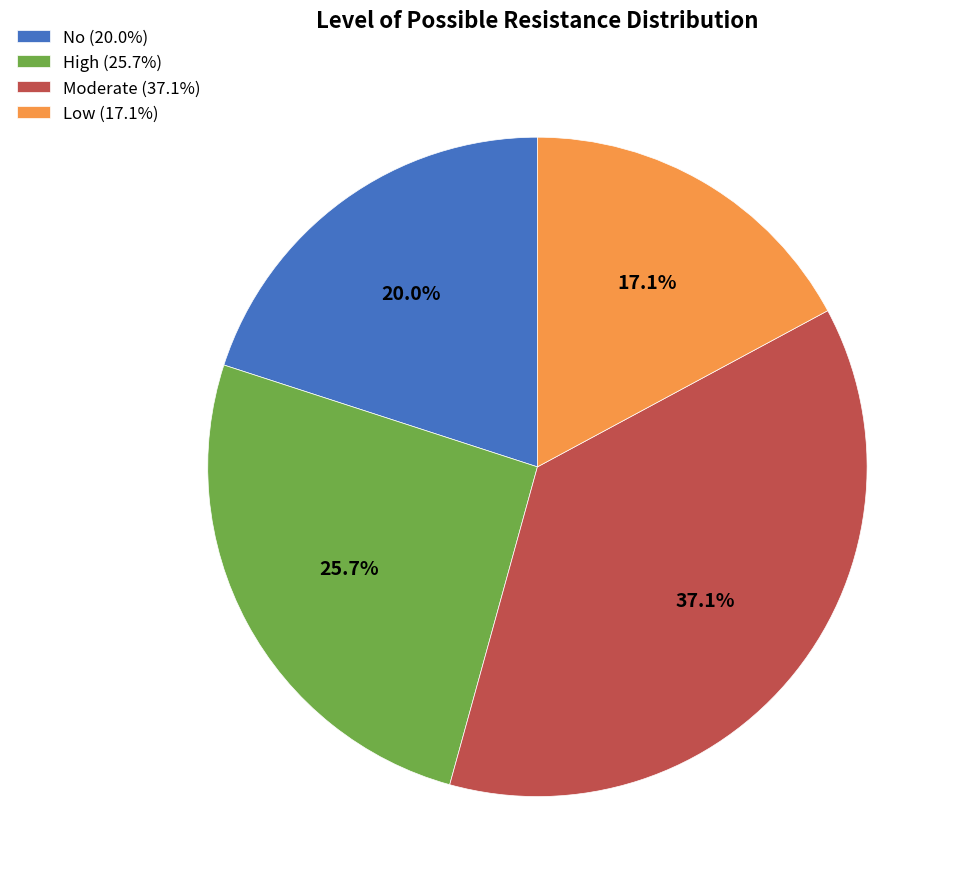

To the nearest percent, what percentage of the pie is No?

20%